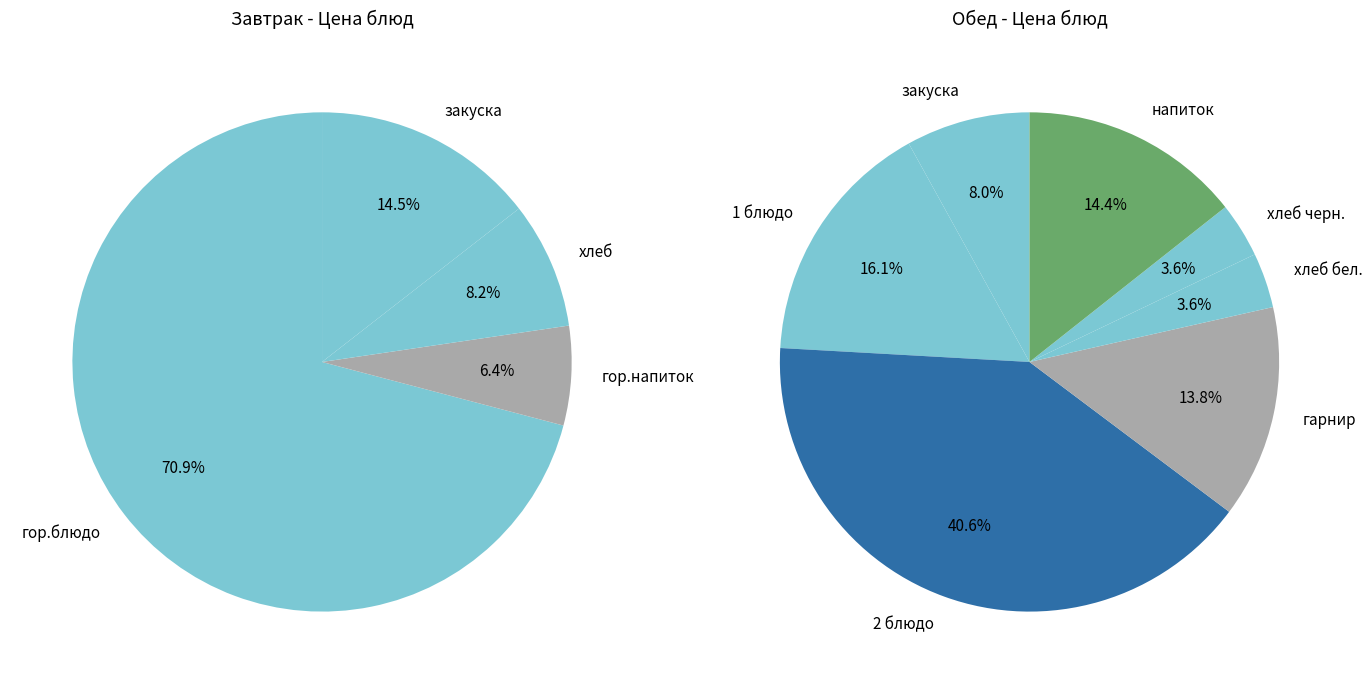

Between хлеб and напиток, which is larger?

хлеб